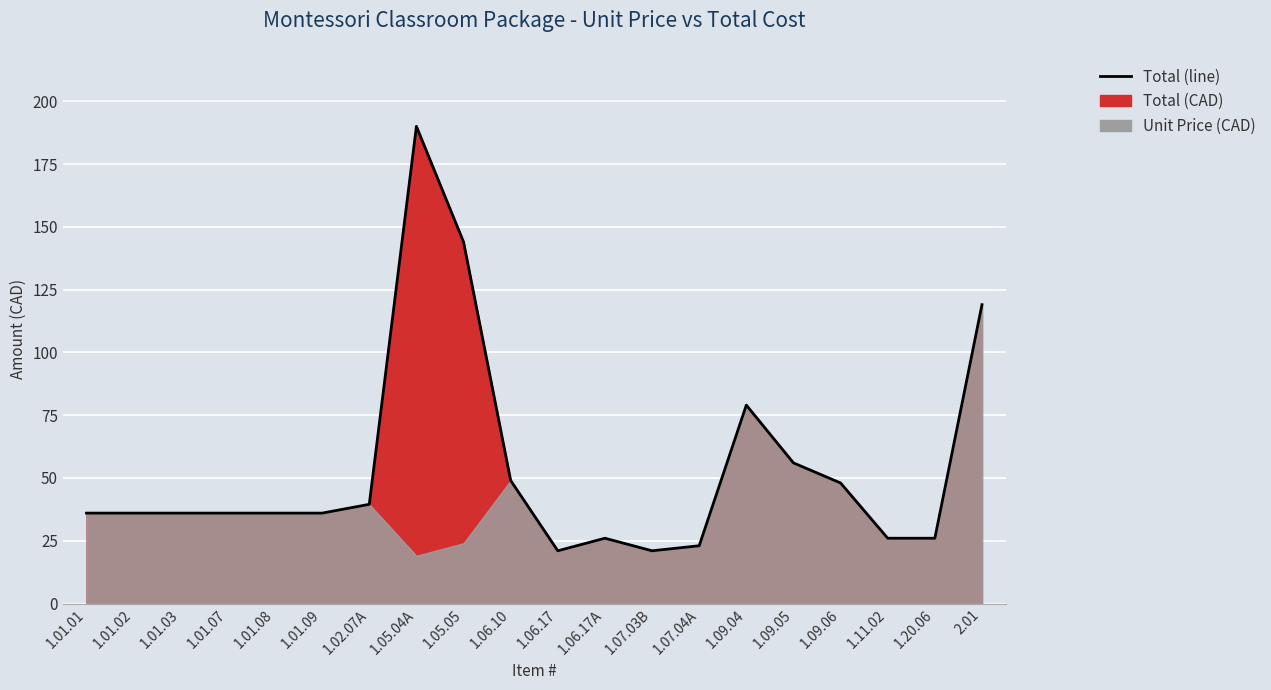

Where does the data first go above 36?

1.02.07A